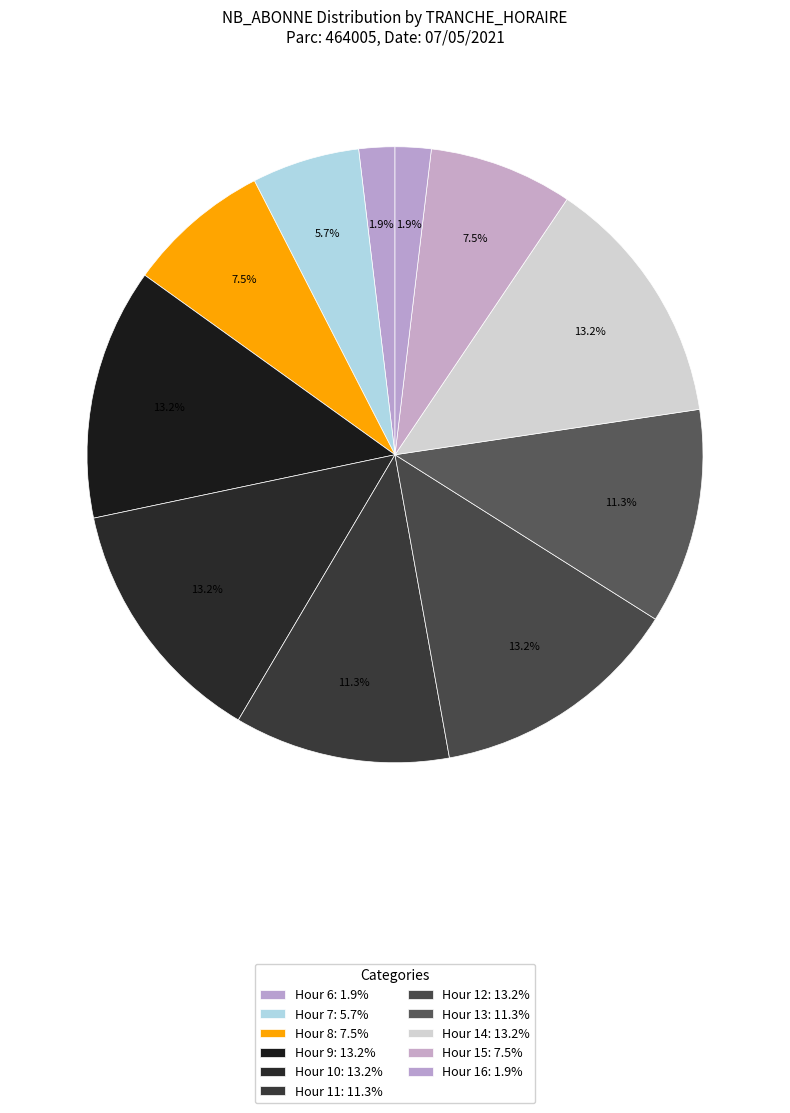

How many segments does this pie chart have?

11